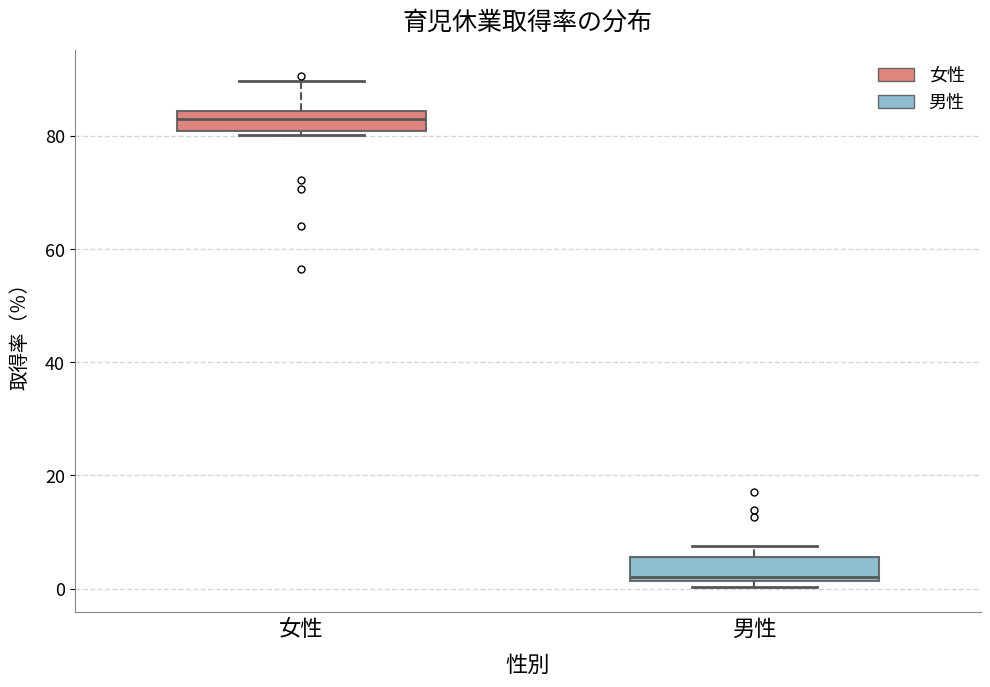

Which box's median line is the highest?

女性